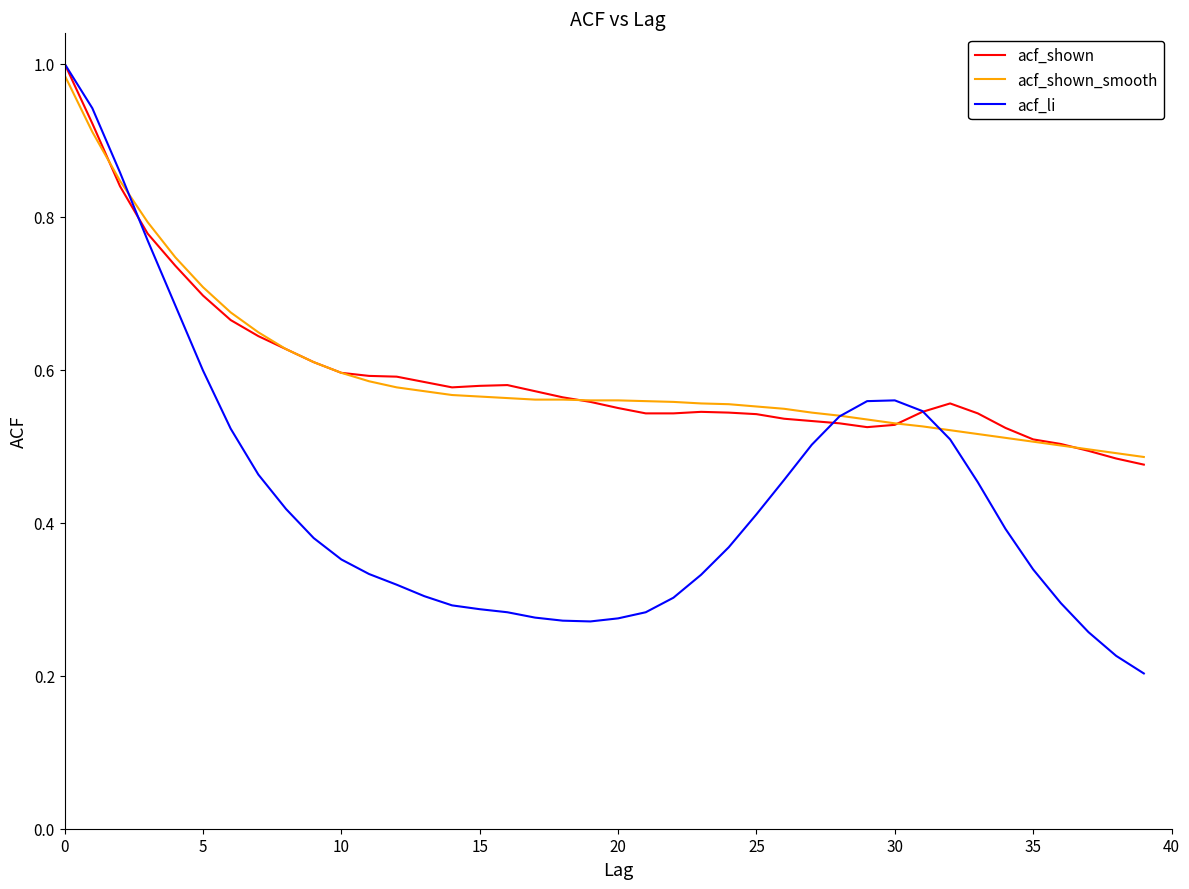

Which series has the largest range (max minus min)?

acf_li